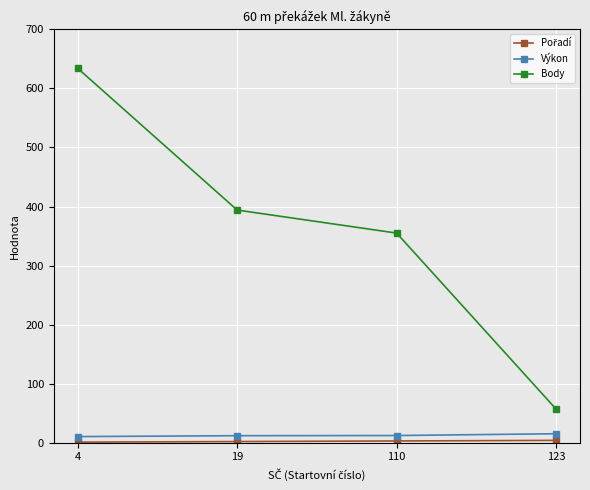

What is the value of the Body point at the 3rd from the left?

355.0